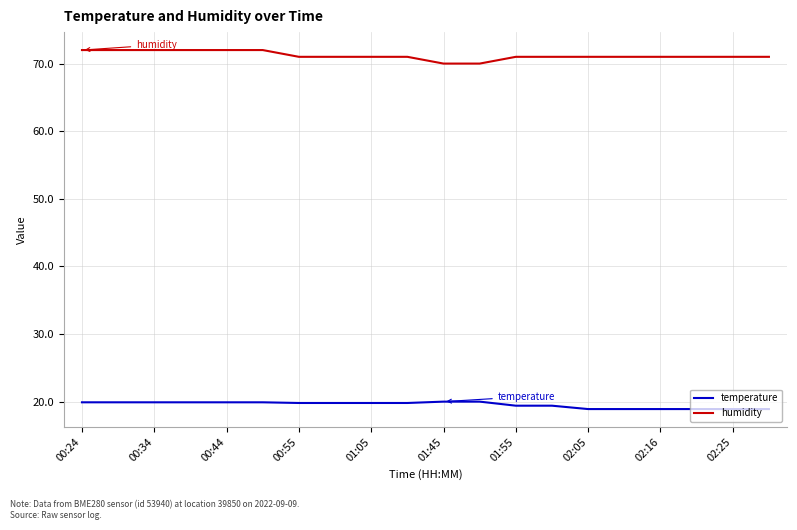

True or false: humidity and temperature intersect in this chart.

False